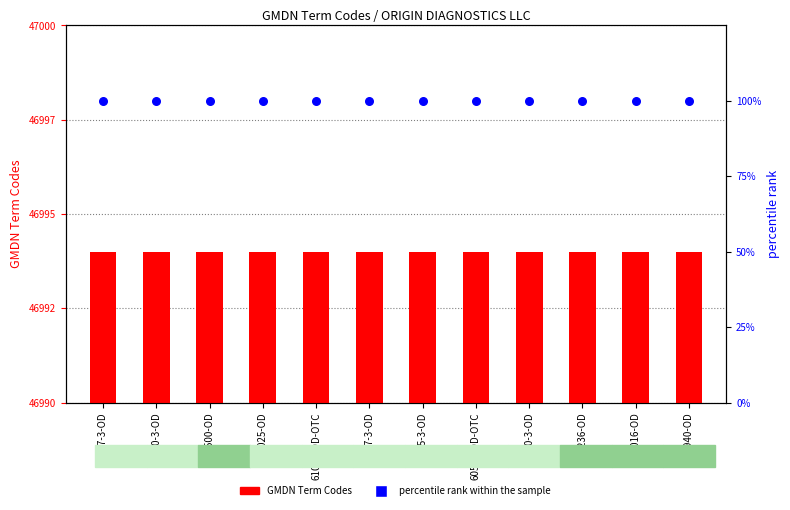

Which series reaches the maximum Y coordinate?

percentile rank within the sample